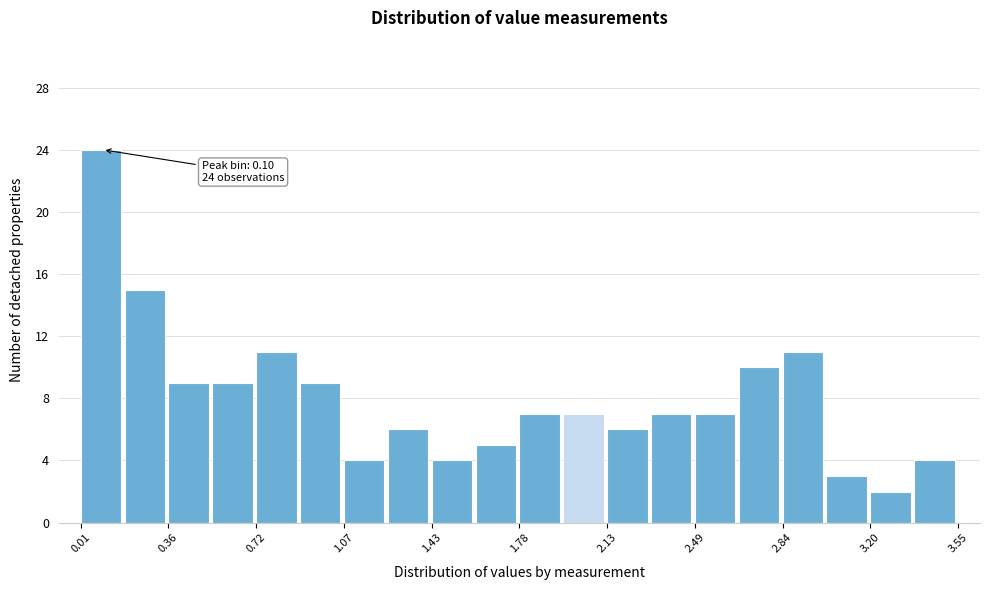

Around what value on the x-axis is the tallest bar? Give the approximate position of its centre, as read against the axis.

0.10